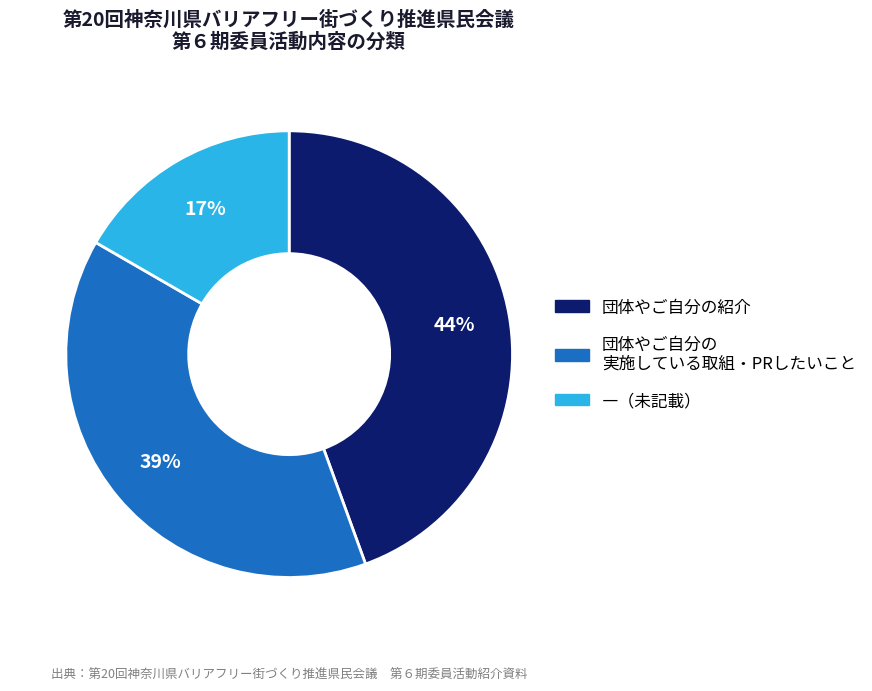

To the nearest percent, what is the average slice percentage?

33%